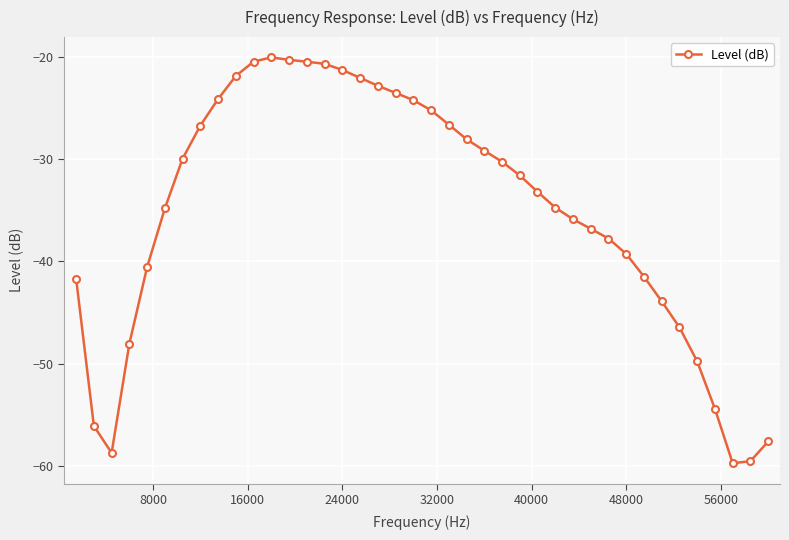

True or false: there are more than 0 points higher than both neighbors.

True